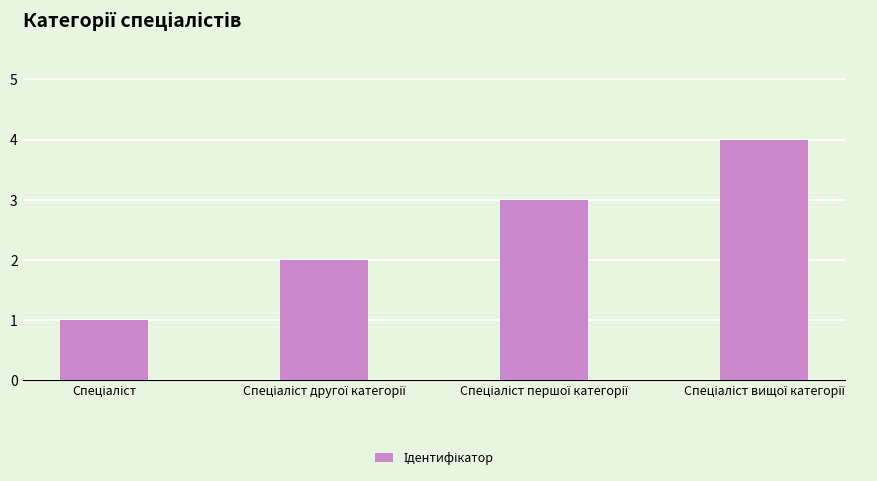

What is the sum of all values?

10